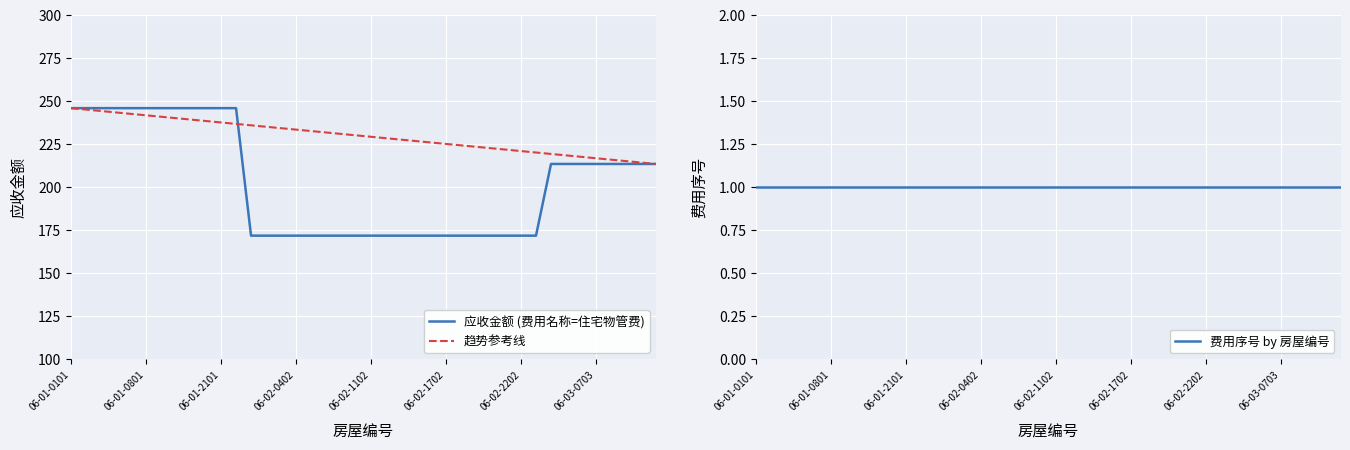

Rank the categories by value from highest to lowest.

06-01-0101, 06-01-0201, 06-01-0401, 06-06-0506, 06-01-0501, 06-01-0801, 06-01-1001, 06-01-1701, 06-01-1901, 06-01-2001, 06-01-2101, 06-01-2301, 06-03-0303, 06-03-0503, 06-03-0603, 06-03-0703, 06-03-0803, 06-03-1103, 06-03-1303, 06-03-1403, 06-02-0102, 06-02-0202, 06-02-0302, 06-02-0402, 06-02-0502, 06-02-0702, 06-02-0902, 06-02-1002, 06-02-1102, 06-02-1202, 06-02-1302, 06-02-1402, 06-02-1602, 06-02-1702, 06-02-1802, 06-02-1902, 06-02-2002, 06-02-2102, 06-02-2202, 06-02-2302